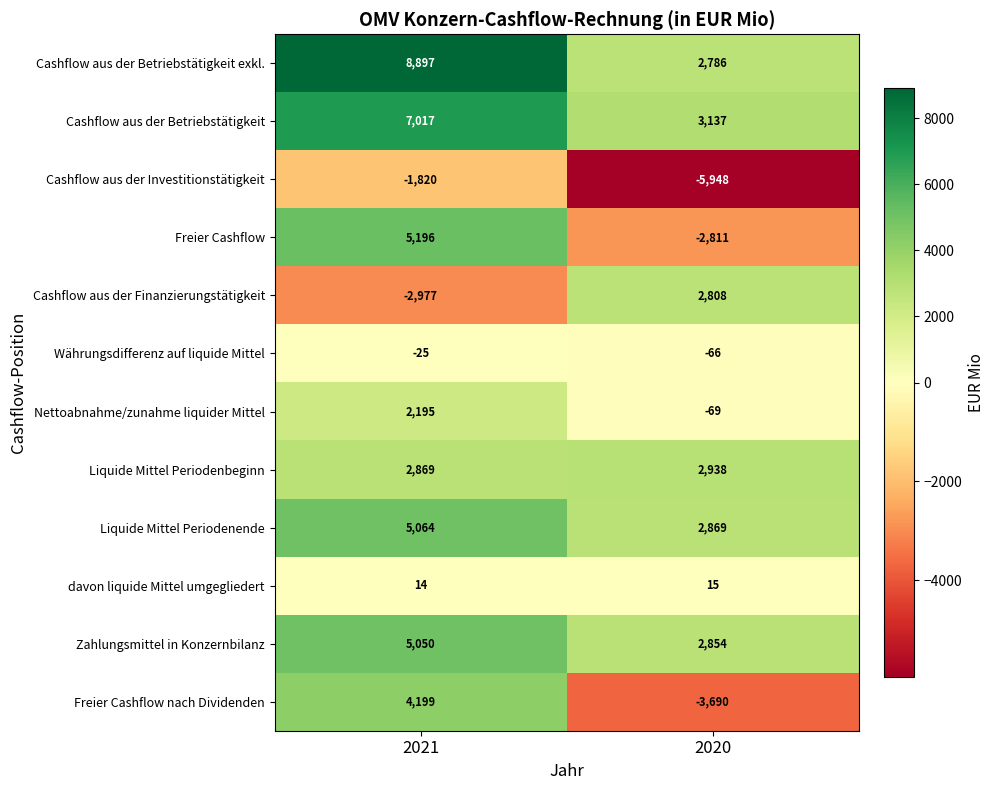

Which series has the widest spread of values?

Freier Cashflow